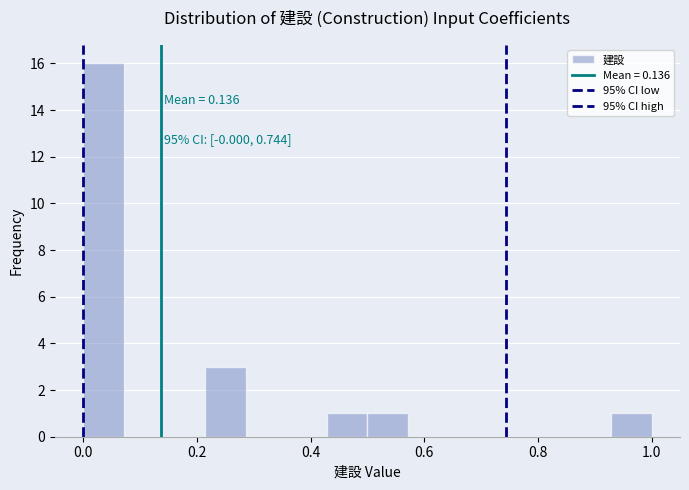

Around what value on the x-axis is the tallest bar? Give the approximate position of its centre, as read against the axis.

0.04